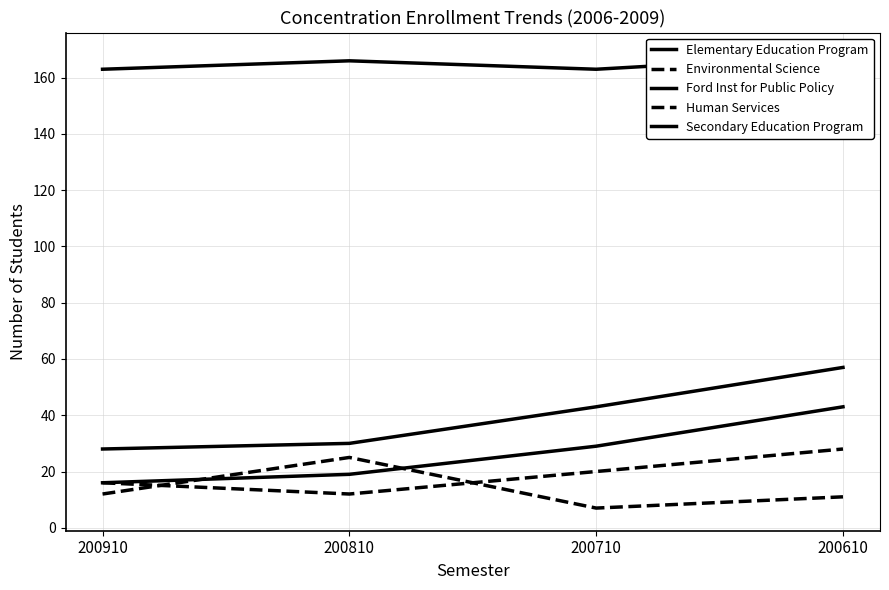

True or false: Environmental Science and Ford Inst for Public Policy cross at least once.

False